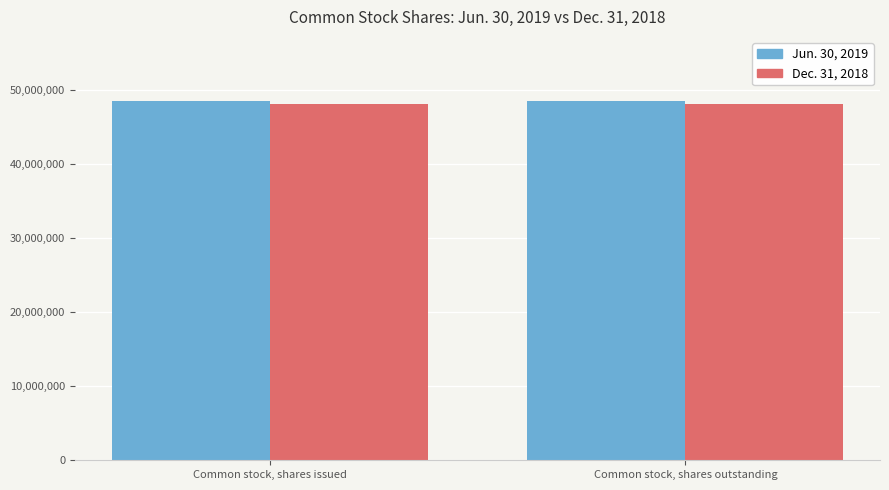

Count the number of categories in the chart.

2